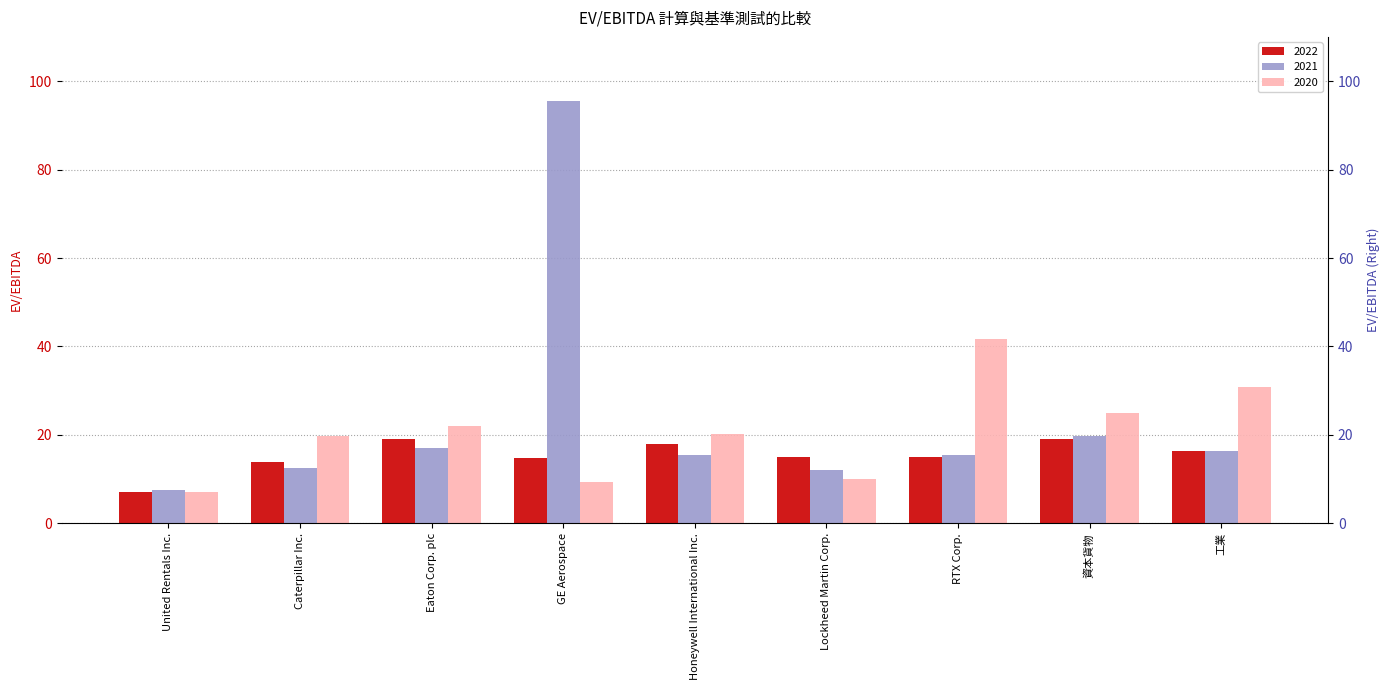

Is it true that 2022 equals 24.2 at Honeywell International Inc.?

False